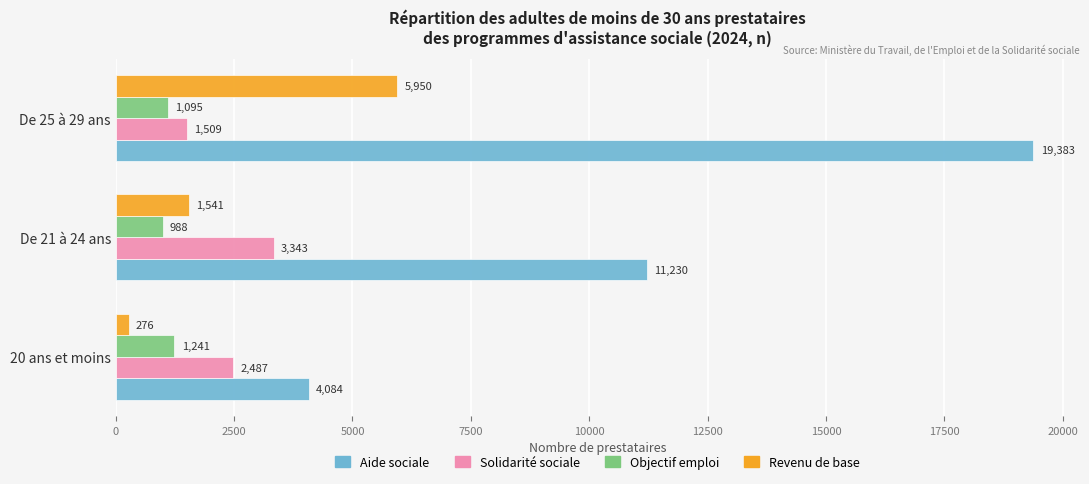

At how many categories does at least one series exceed 958?

3